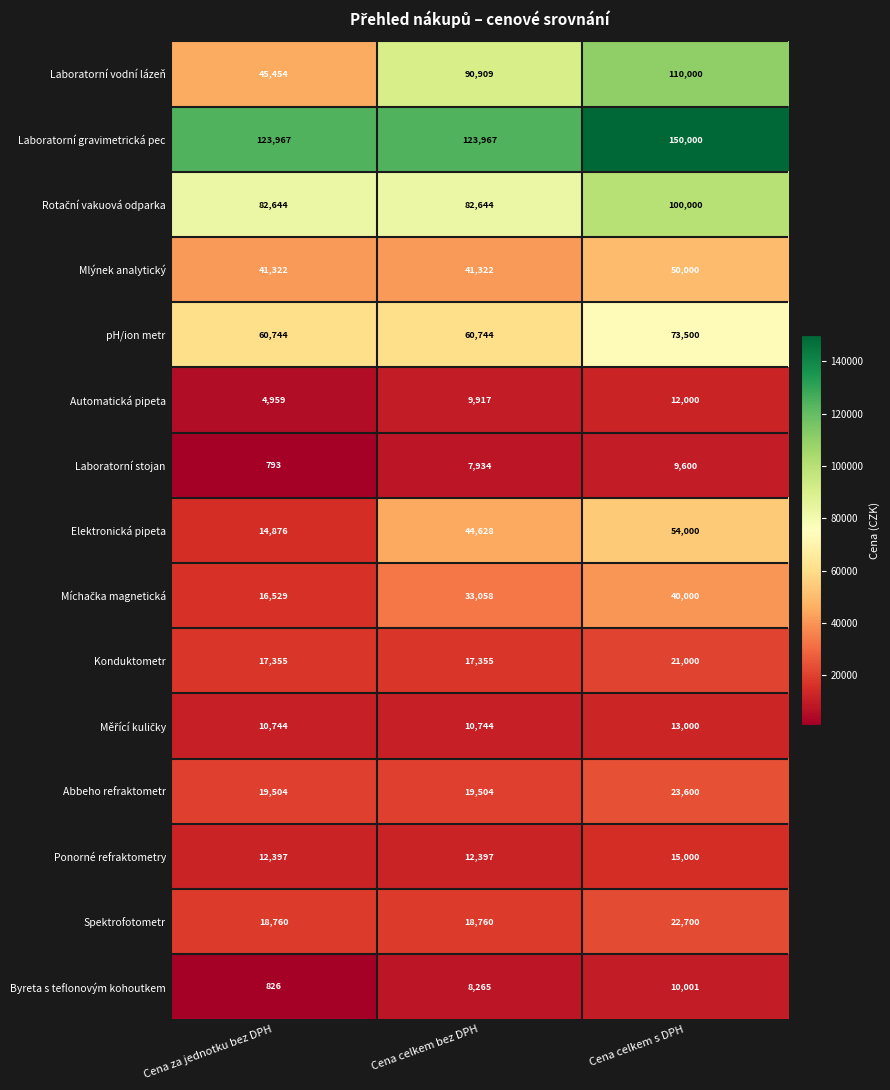

What value does the Laboratorní vodní lázeň series have at Cena celkem bez DPH, to the nearest 50?

90900